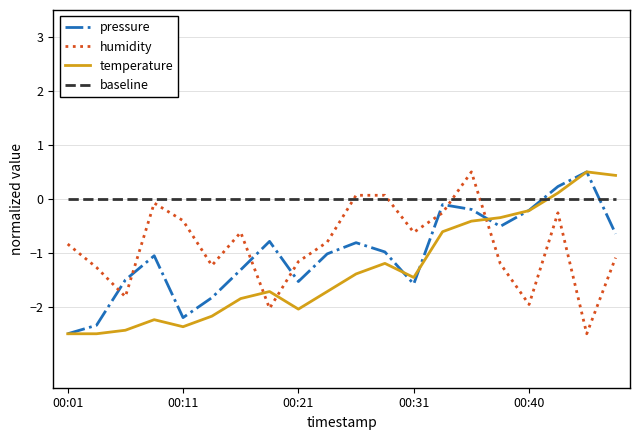

What is the average value of the humidity series?

-0.9